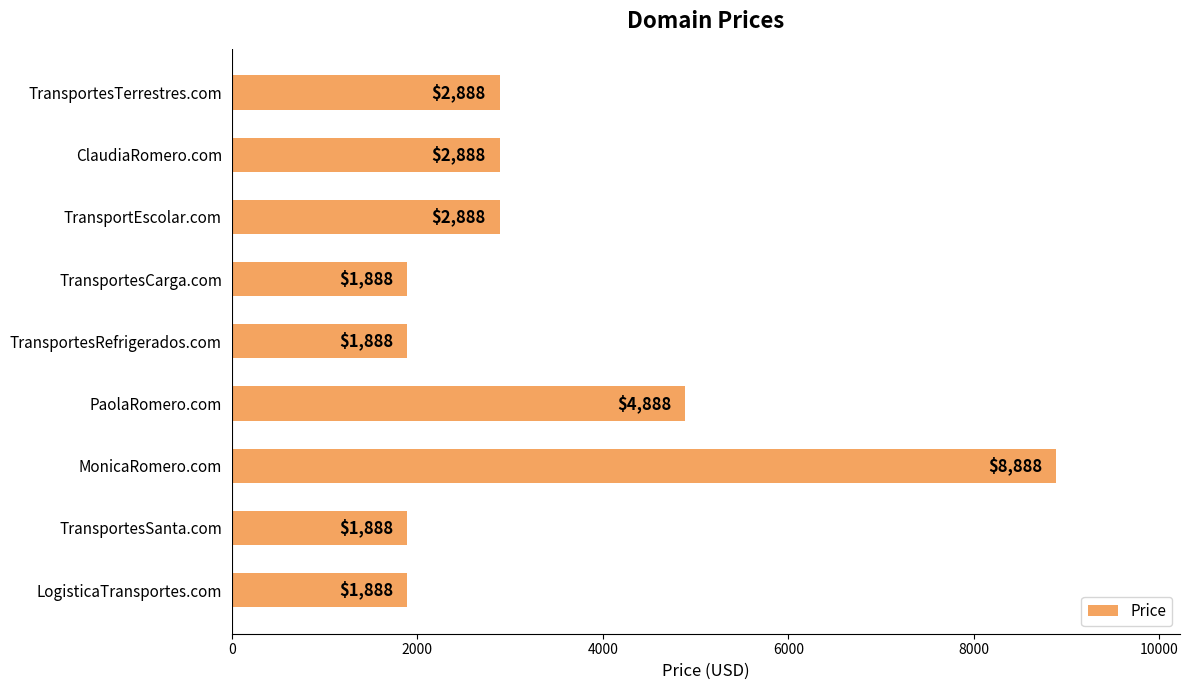

What is the sum of the values at ClaudiaRomero.com and TransportesCarga.com?

4776